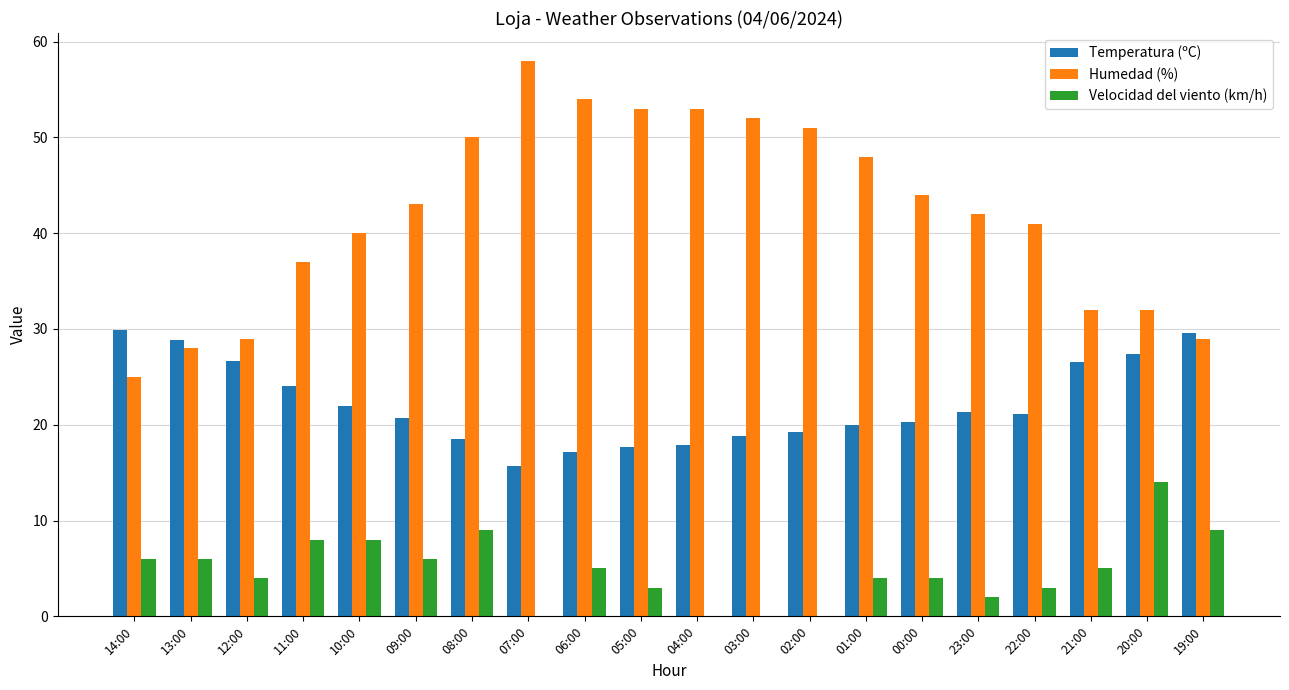

Between 21:00 and 19:00, which series saw the biggest shift?

Velocidad del viento (km/h)